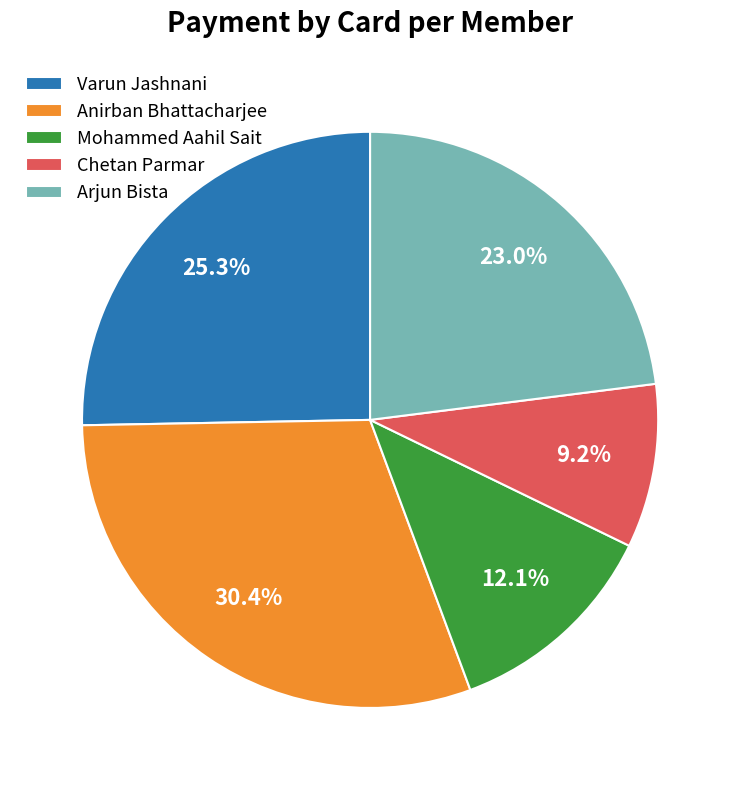

The Arjun Bista slice represents 36% of the pie. True or false?

False